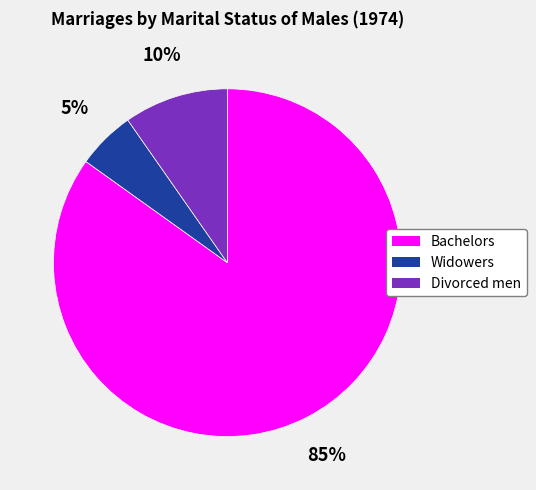

Between Bachelors and Divorced men, which is larger?

Bachelors